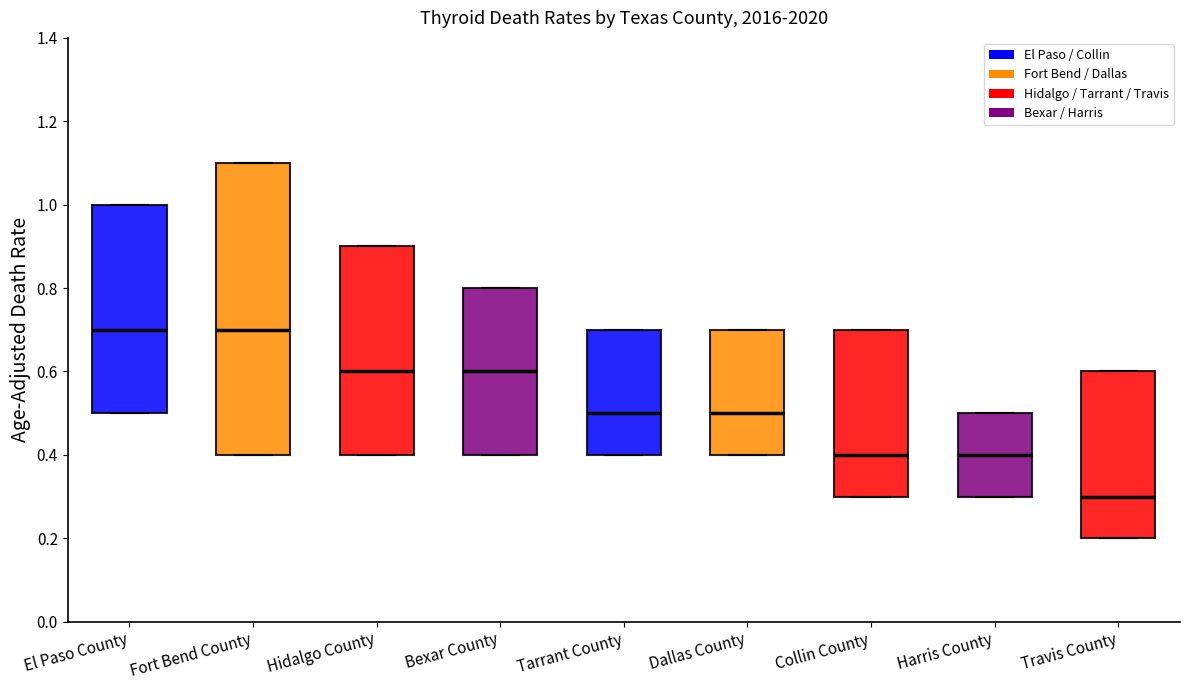

Which box is the tallest, from its lower edge to its upper edge?

Fort Bend County